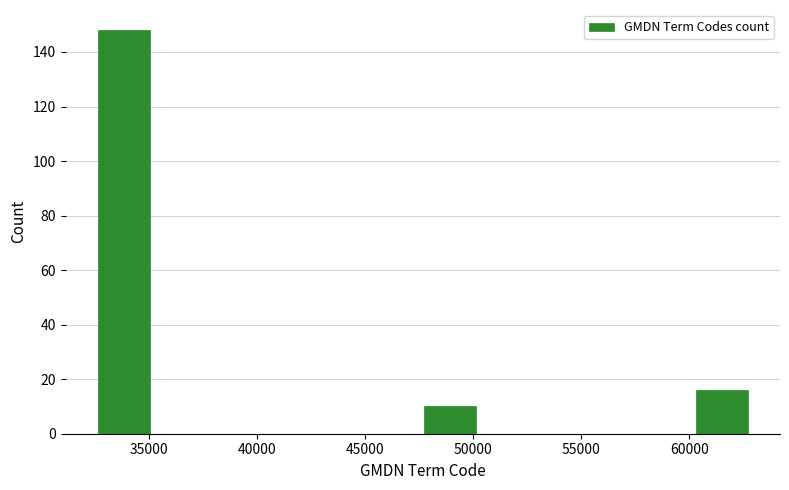

Which range on the x-axis has the tallest bar?

32500 to 35000